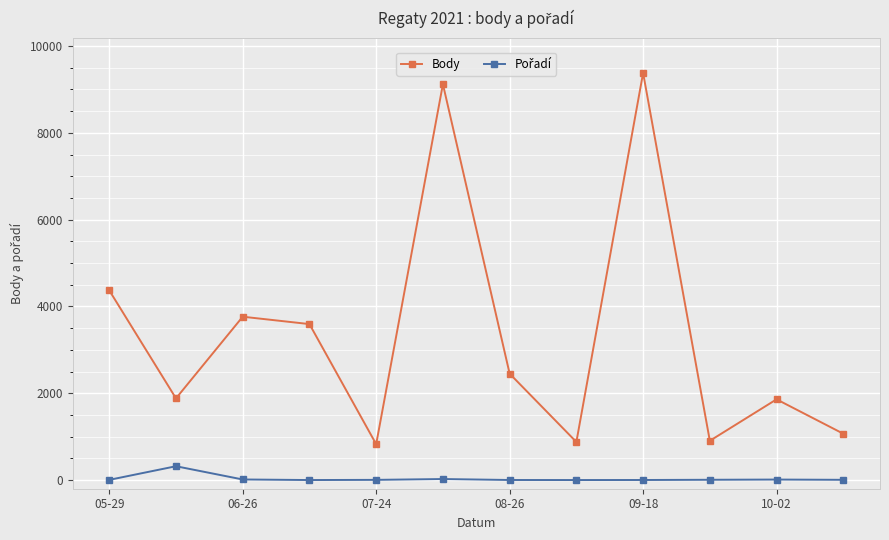

What is the difference between the second highest and minimum values in the Body series?

8292